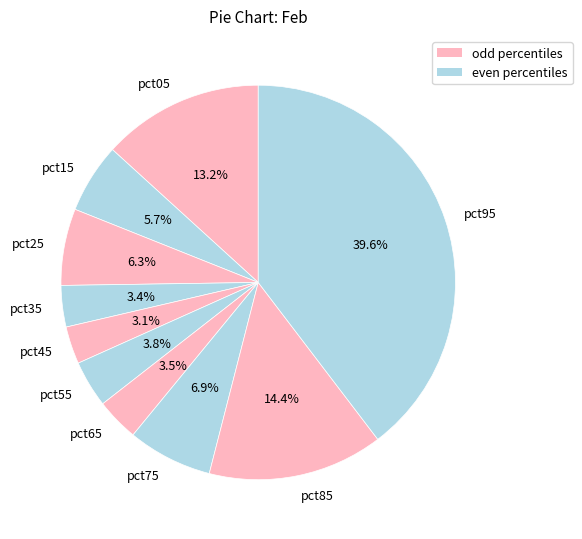

How many segments does this pie chart have?

10